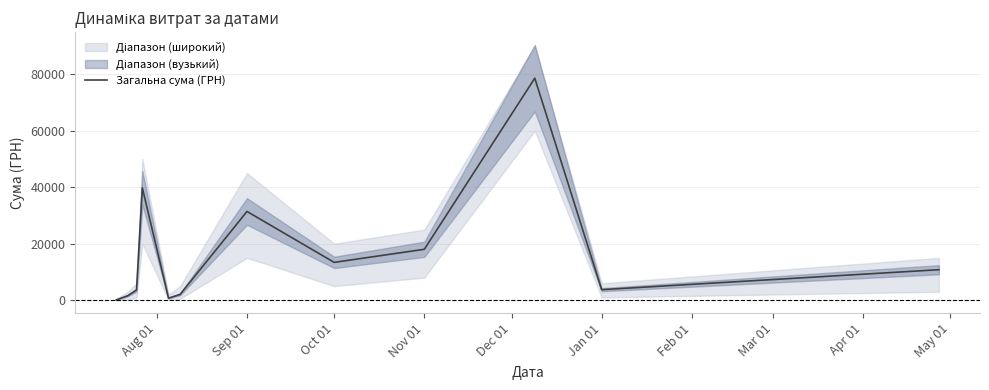

Does the chart have visible grid lines?

Yes